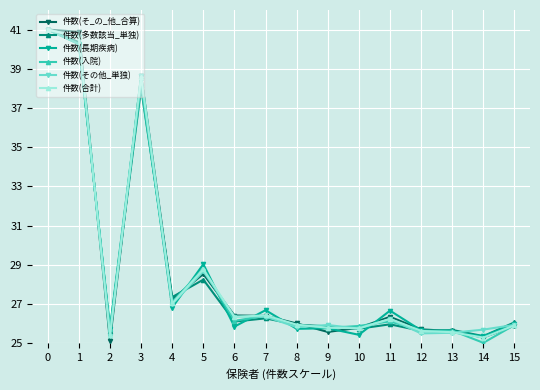

Where is 件数(合計) nearest to the value 33?

5